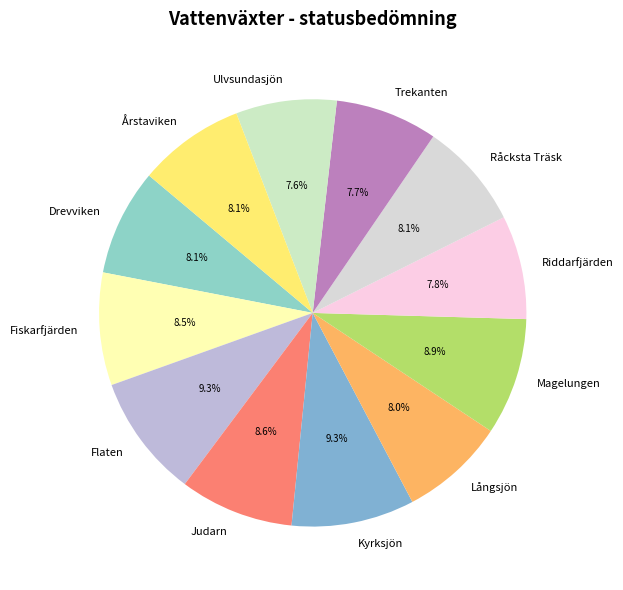

What portion of the pie excludes Årstaviken?

91.9%